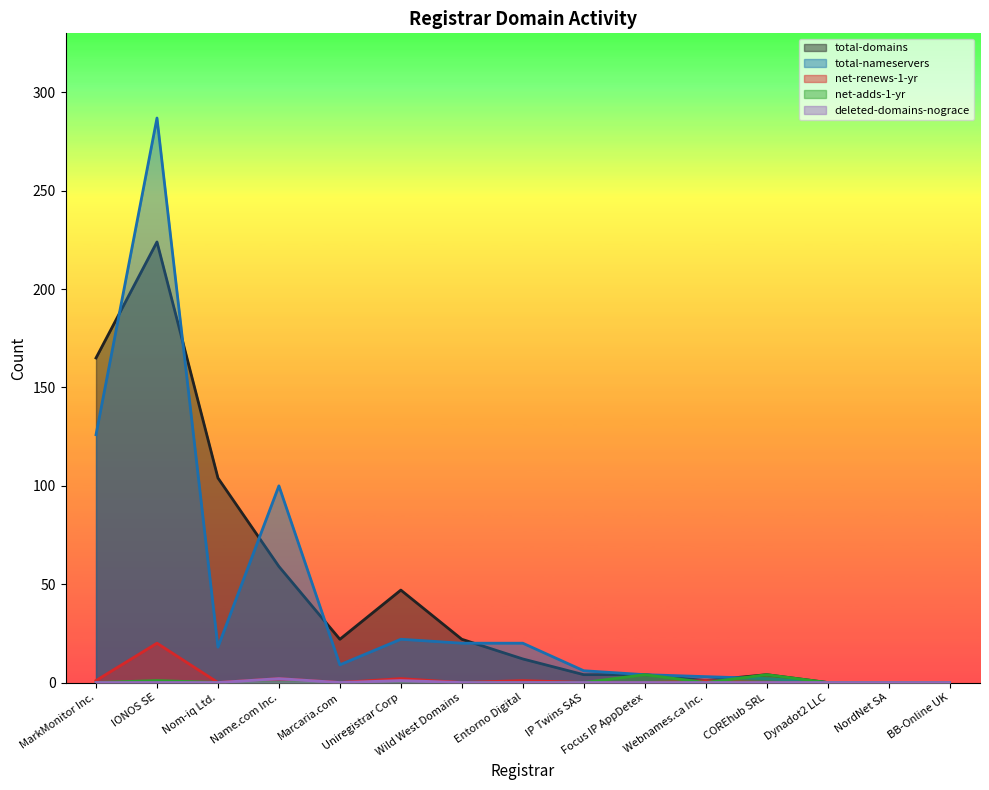

Reading left to right, transcribe all the data shown in this chart.

total-domains: MarkMonitor Inc.=165	IONOS SE=224	Nom-iq Ltd.=104	Name.com Inc.=59	Marcaria.com=22	Uniregistrar Corp=47	Wild West Domains=22	Entorno Digital=12	IP Twins SAS=4	Focus IP AppDetex=4	Webnames.ca Inc.=1	COREhub SRL=4	Dynadot2 LLC=0	NordNet SA=0	BB-Online UK=0
total-nameservers: MarkMonitor Inc.=126	IONOS SE=287	Nom-iq Ltd.=18	Name.com Inc.=100	Marcaria.com=9	Uniregistrar Corp=22	Wild West Domains=20	Entorno Digital=20	IP Twins SAS=6	Focus IP AppDetex=4	Webnames.ca Inc.=3	COREhub SRL=2	Dynadot2 LLC=0	NordNet SA=0	BB-Online UK=0
net-renews-1-yr: MarkMonitor Inc.=1	IONOS SE=20	Nom-iq Ltd.=0	Name.com Inc.=2	Marcaria.com=0	Uniregistrar Corp=2	Wild West Domains=0	Entorno Digital=1	IP Twins SAS=0	Focus IP AppDetex=0	Webnames.ca Inc.=1	COREhub SRL=0	Dynadot2 LLC=0	NordNet SA=0	BB-Online UK=0
net-adds-1-yr: MarkMonitor Inc.=0	IONOS SE=1	Nom-iq Ltd.=0	Name.com Inc.=0	Marcaria.com=0	Uniregistrar Corp=0	Wild West Domains=0	Entorno Digital=0	IP Twins SAS=0	Focus IP AppDetex=4	Webnames.ca Inc.=0	COREhub SRL=4	Dynadot2 LLC=0	NordNet SA=0	BB-Online UK=0
deleted-domains-nograce: MarkMonitor Inc.=0	IONOS SE=0	Nom-iq Ltd.=0	Name.com Inc.=2	Marcaria.com=0	Uniregistrar Corp=1	Wild West Domains=0	Entorno Digital=0	IP Twins SAS=0	Focus IP AppDetex=0	Webnames.ca Inc.=0	COREhub SRL=0	Dynadot2 LLC=0	NordNet SA=0	BB-Online UK=0